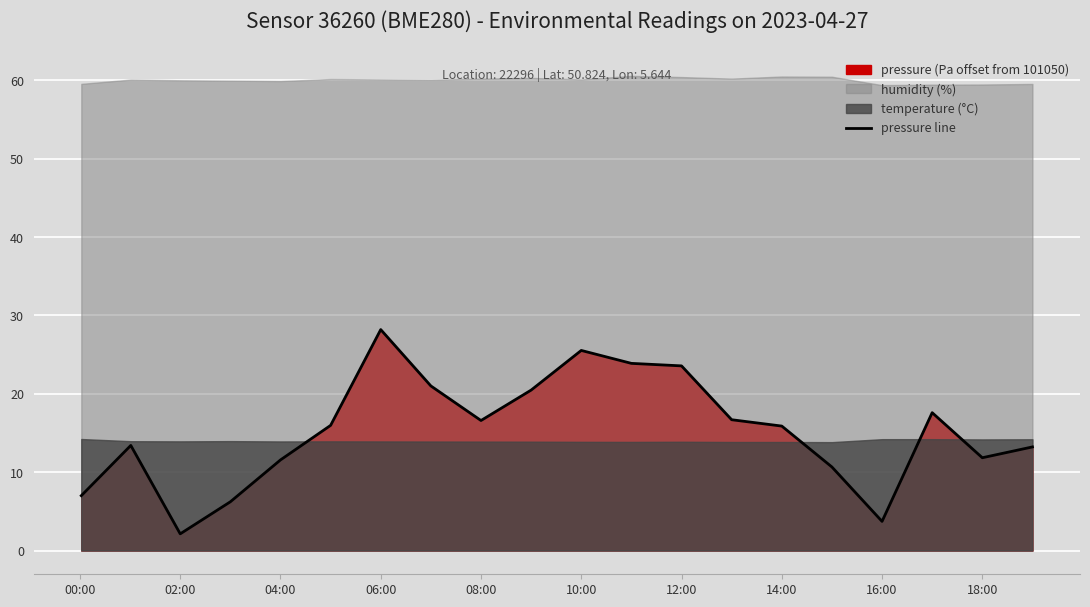

What is the minimum value for pressure line?

2.1